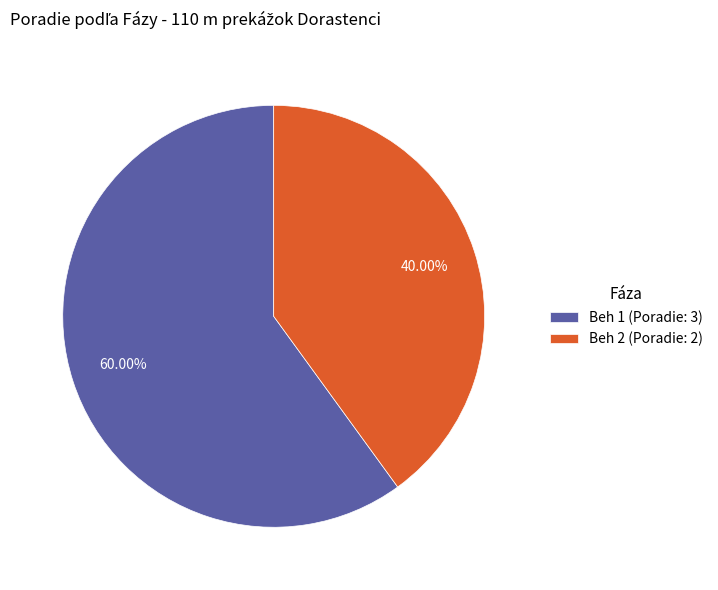

What is the total percentage of Beh 1 and Beh 2?

100.0%